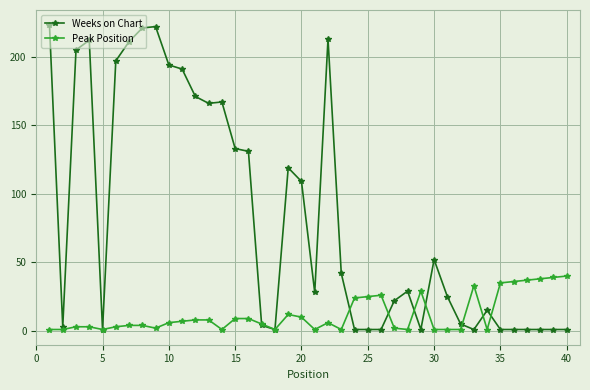

What is the greatest value displayed?

223